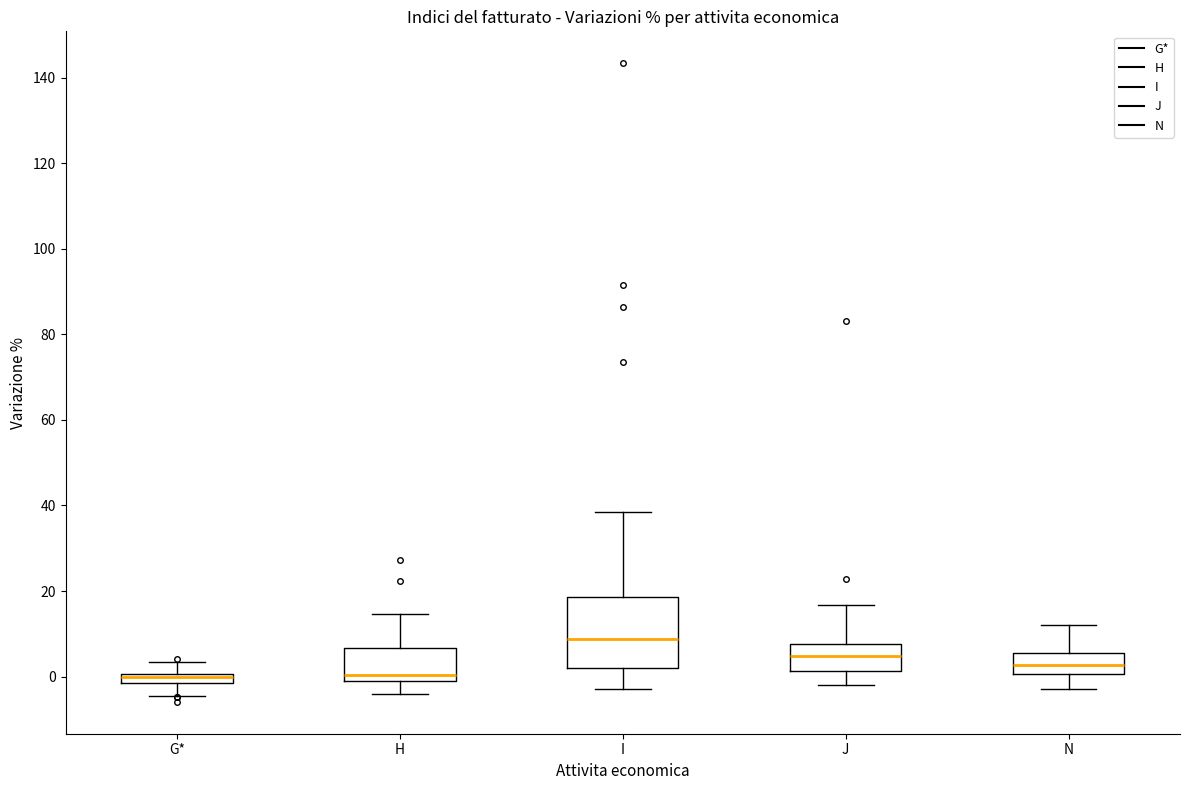

Comparing the boxes themselves (not the whiskers), which one is the tallest?

I